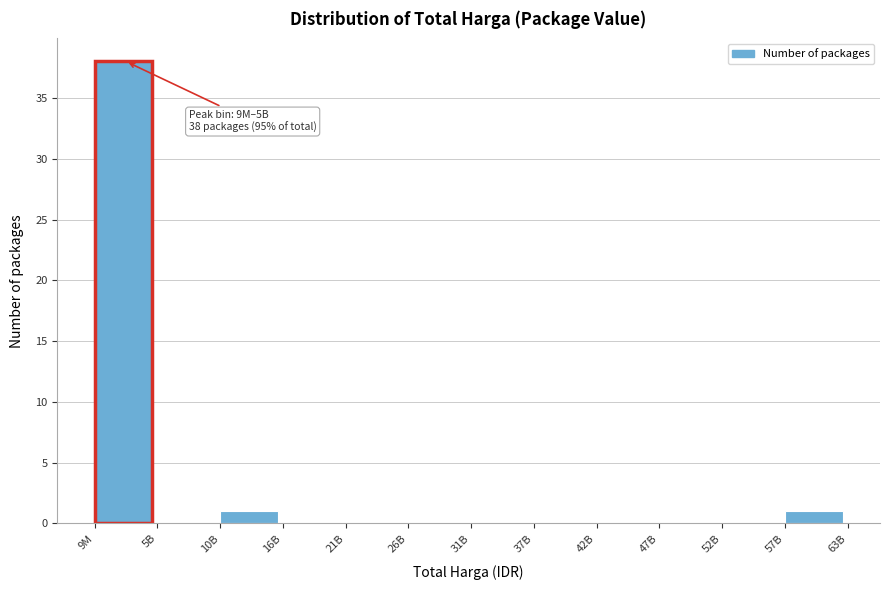

Reading right to left, extract all data points from this chart.

57B=1	52B=0	47B=0	42B=0	37B=0	31B=0	26B=0	21B=0	16B=0	10B=1	5B=0	9M=38